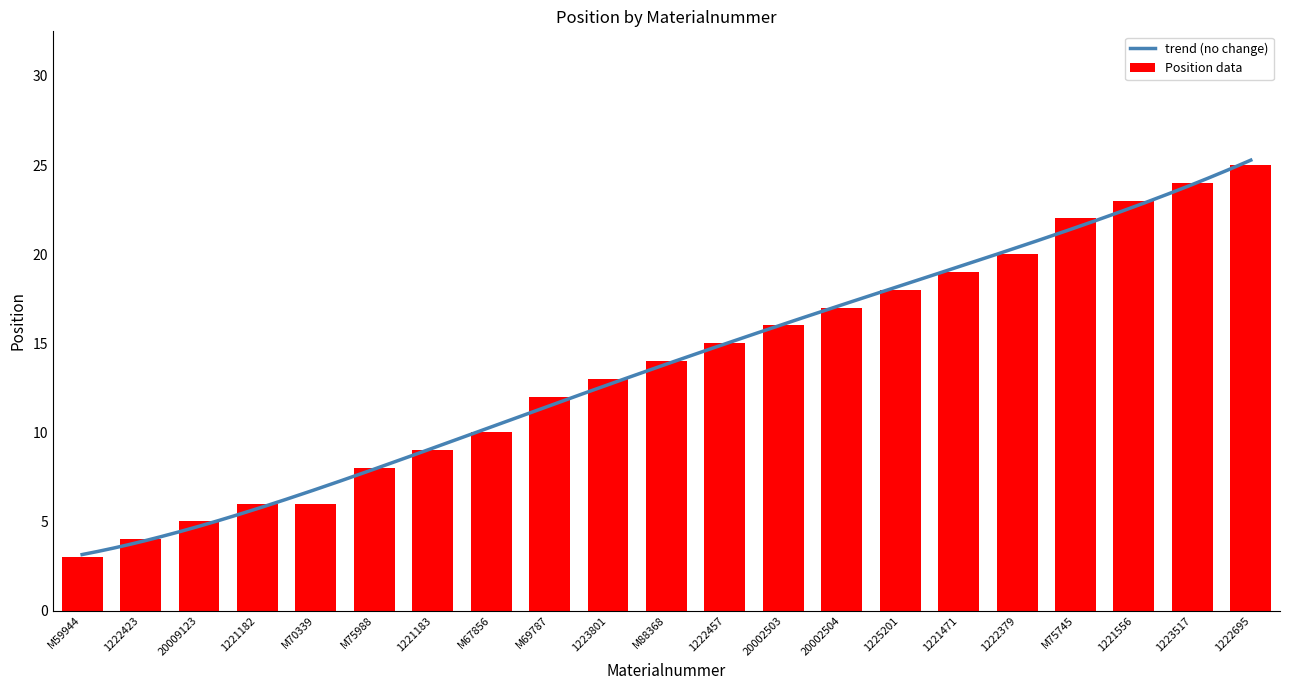

What is the sum of the values at M67856 and M59944?

13